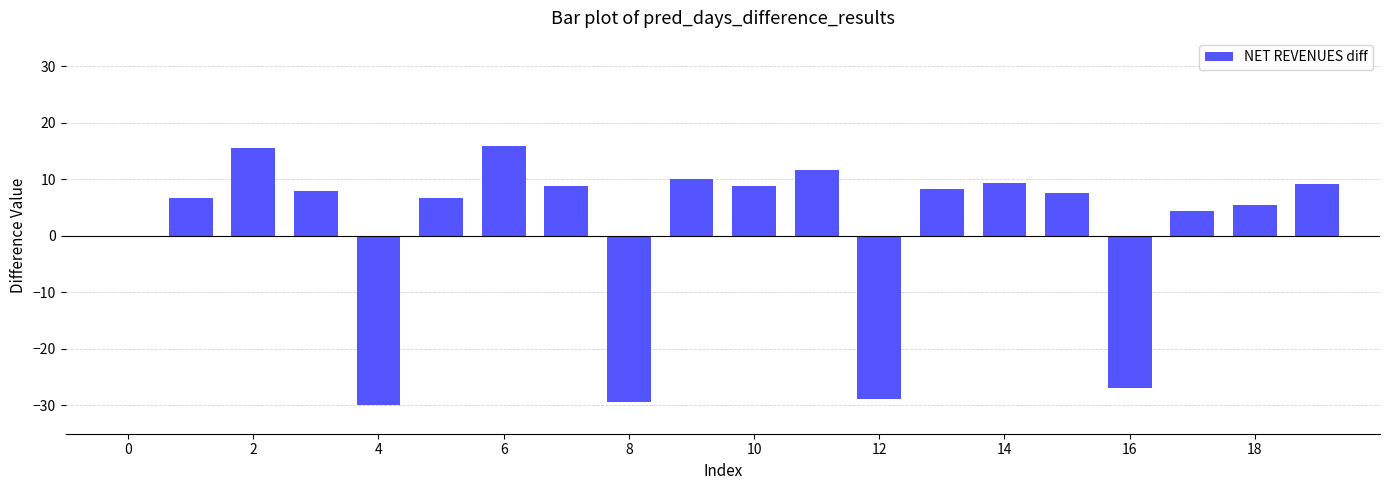

What is the greatest value displayed?

15.8